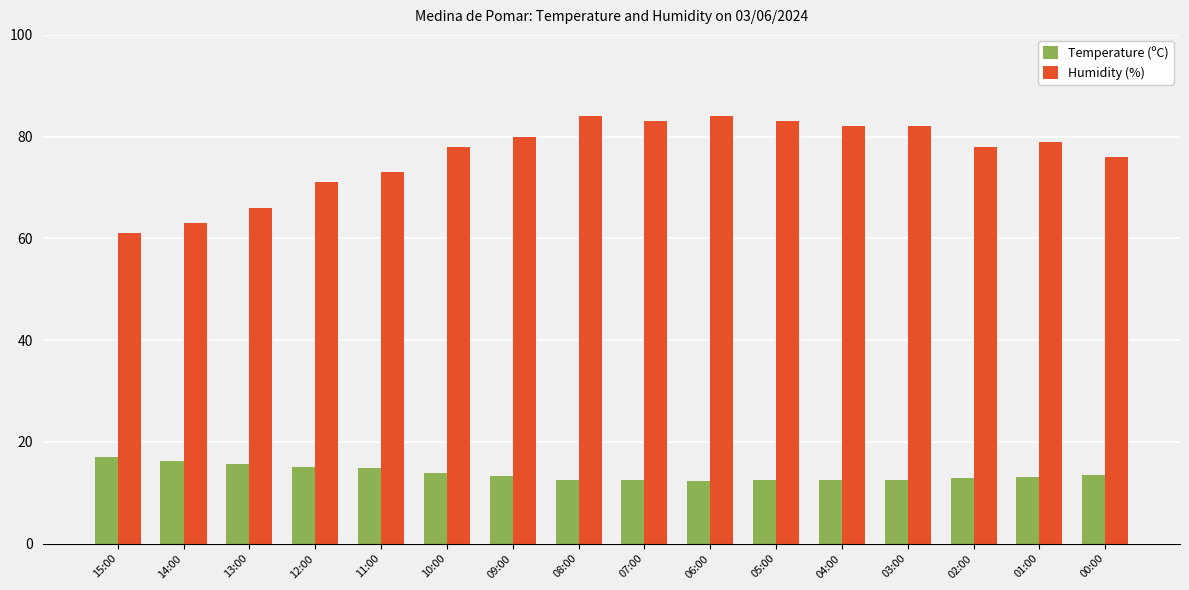

Rank the series by their maximum value, from lowest to highest.

Temperature (ºC), Humidity (%)